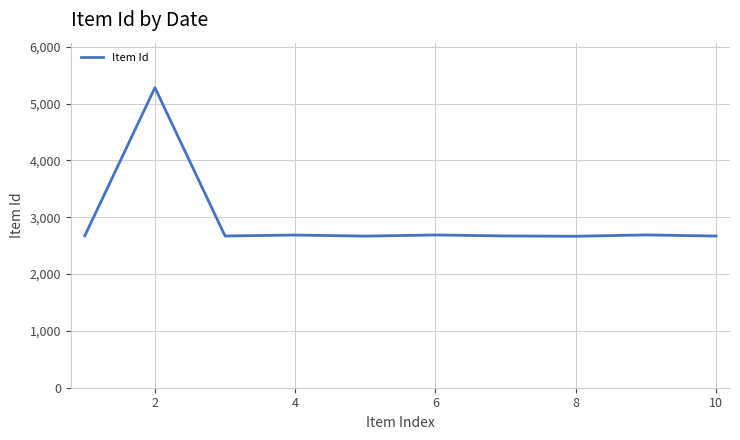

What is the difference between the maximum and minimum values?

2616